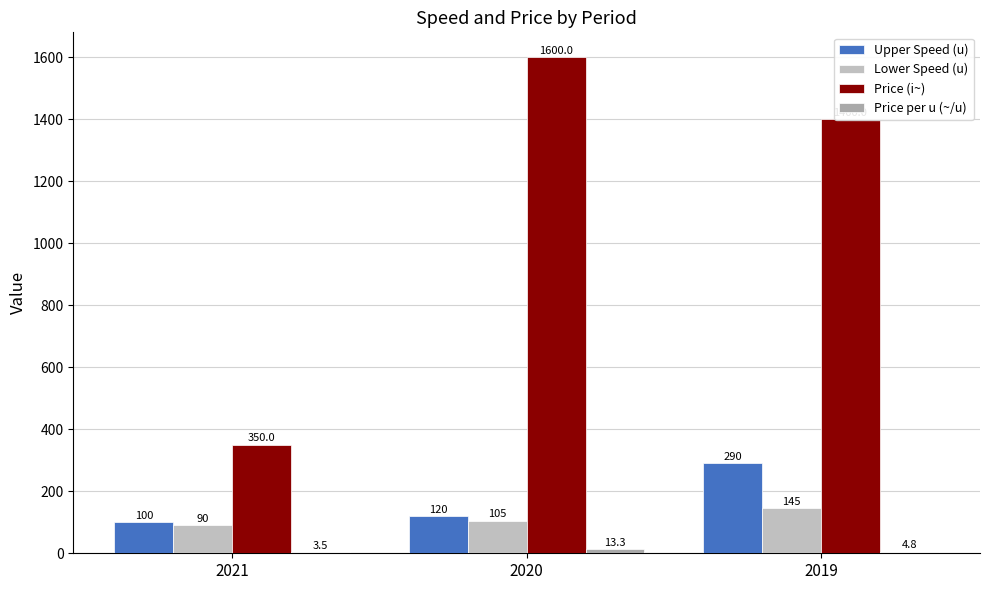

How many categories are shown in the chart?

3